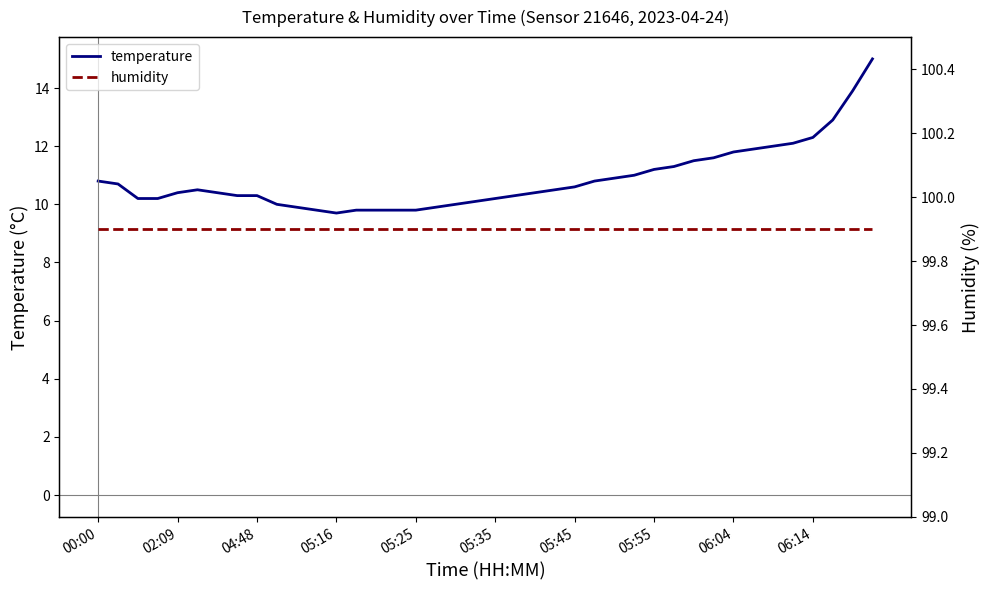

What is the spread (max minus min) of values at 15?

90.1